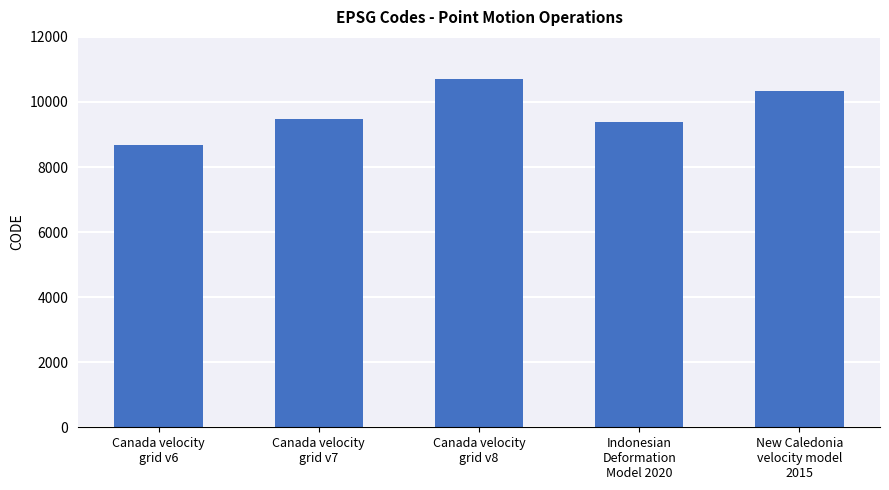

Is it true that the value at Canada velocity
grid v8 is 10707?

True